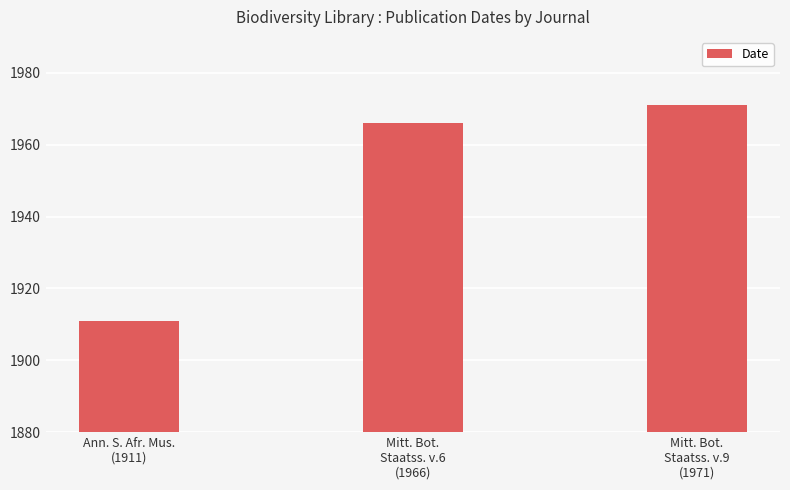

True or false: the data shows 1966 at Mitt. Bot.
Staatss. v.6
(1966).

True